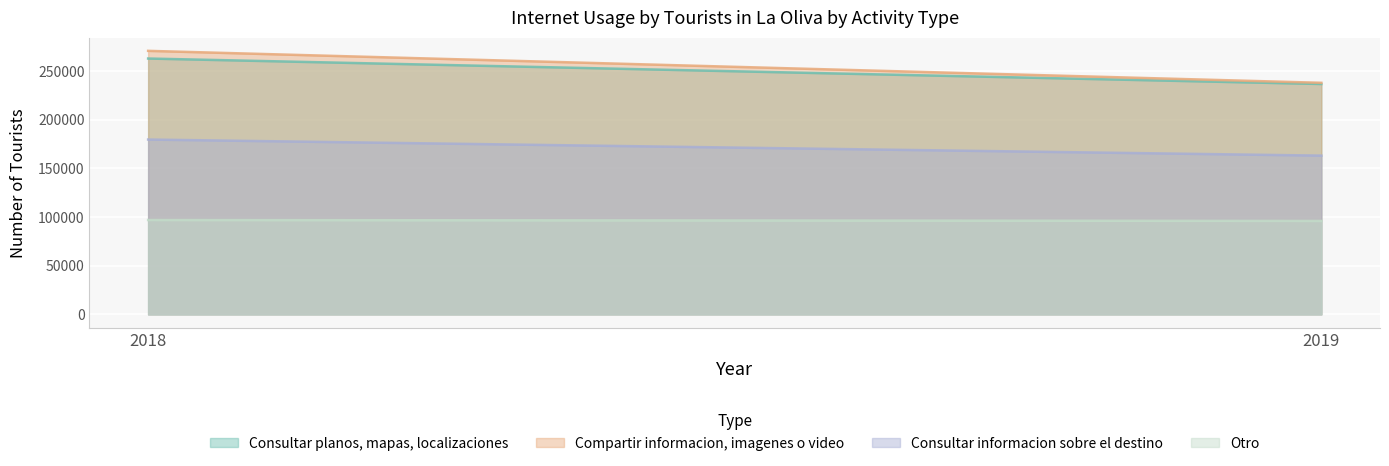

What is the sum of the Consultar planos, mapas, localizaciones values at 2018 and 2019?

499489